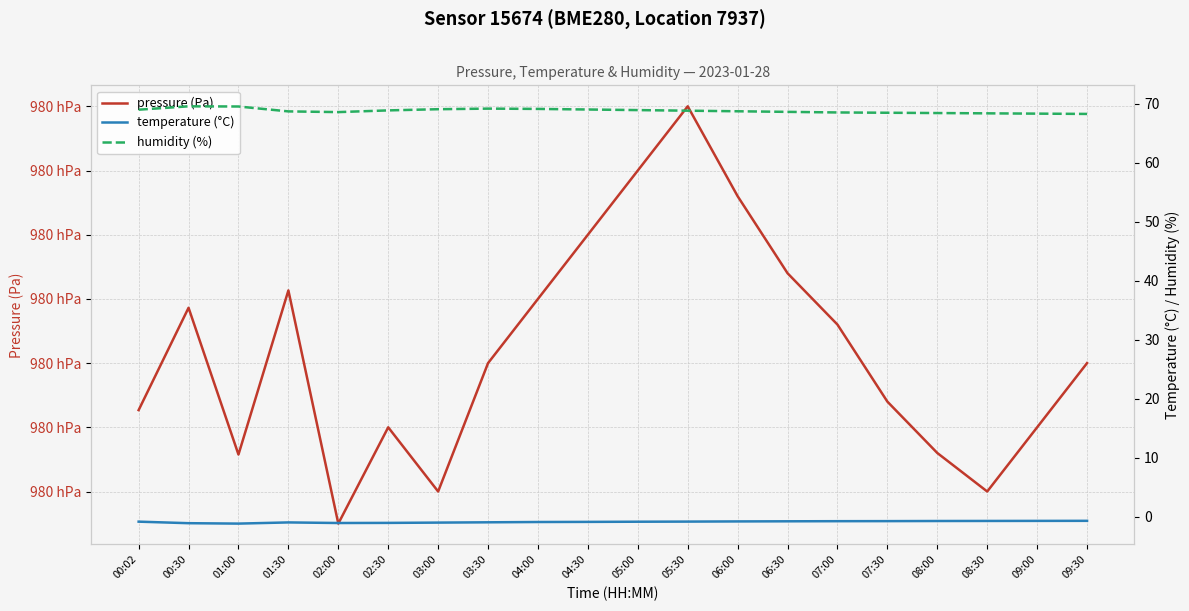

Rank the series at 00:30 from highest to lowest value.

pressure (Pa), humidity (%), temperature (°C)